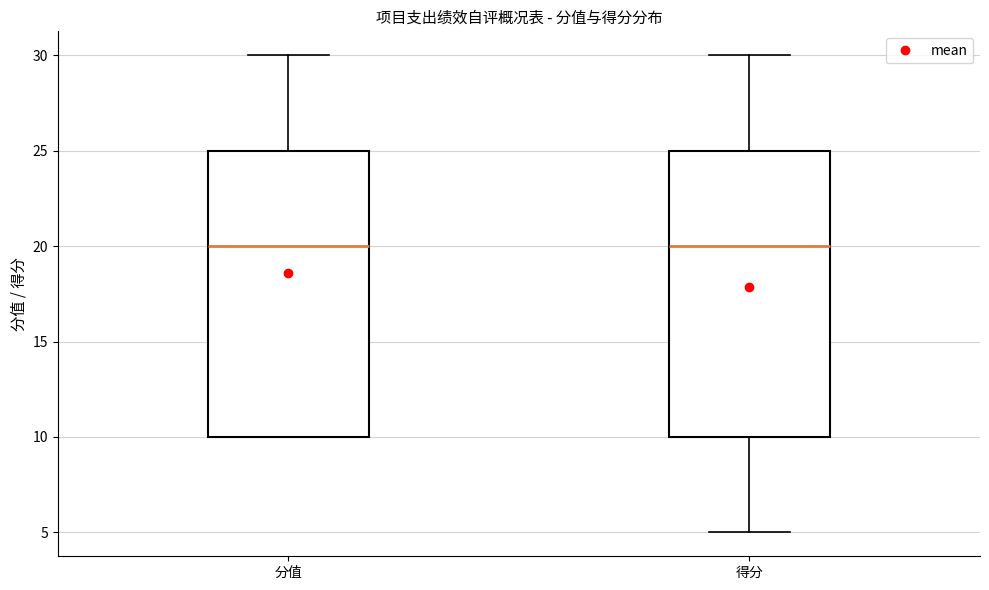

Where does the upper whisker of the box for 得分 end on the y-axis? The values are not printed on the chart, so give them approximately, as read against the axis.

30